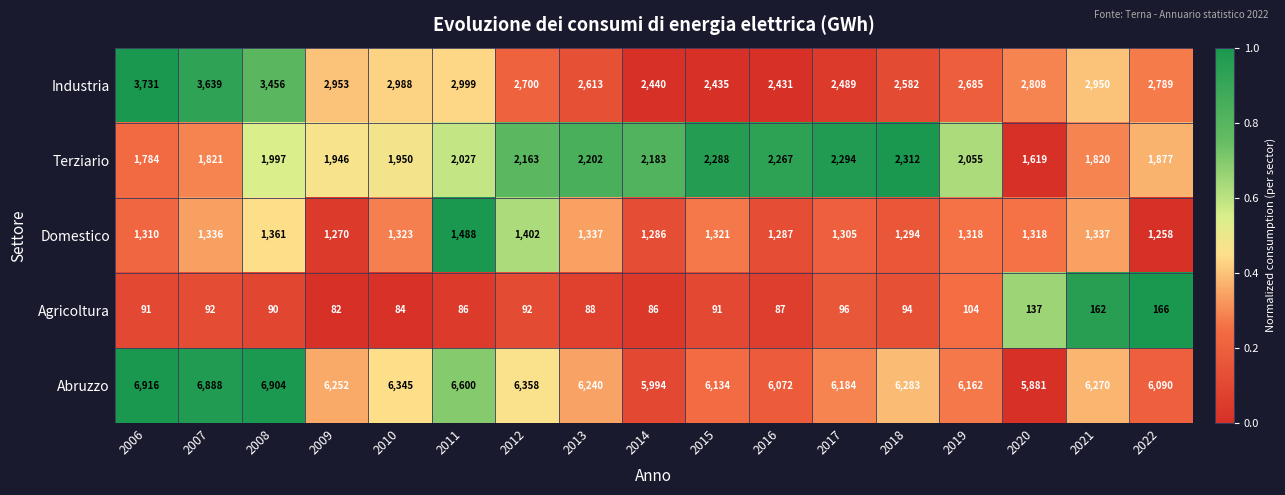

Which category has the lowest value across all series?

2009